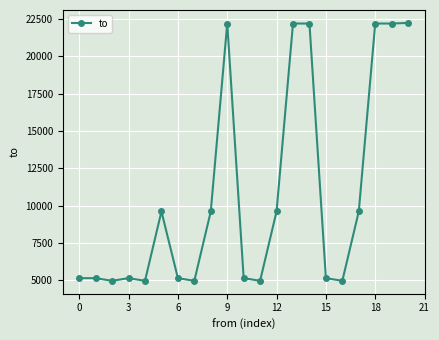

What is the greatest value displayed?

22226